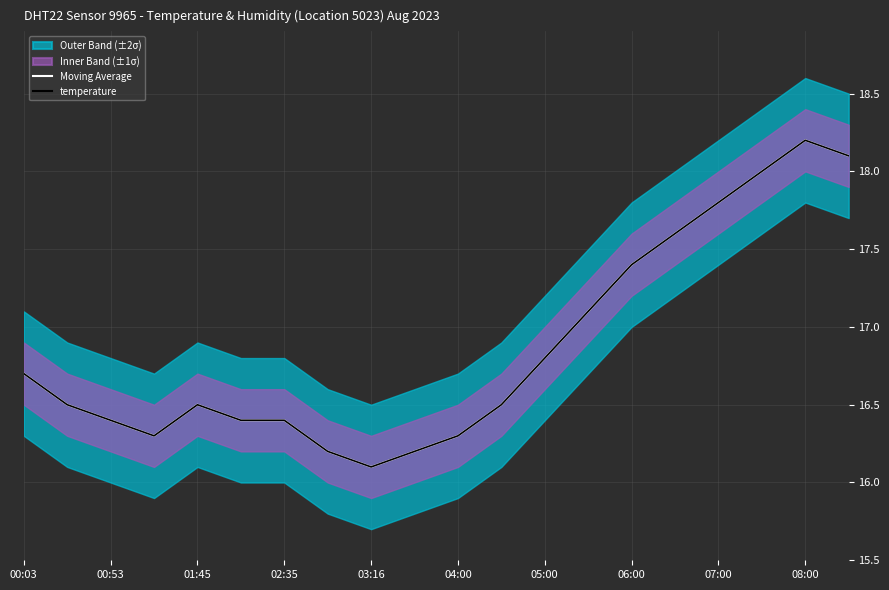

Reading left to right, extract all data points from this chart.

Moving Average: 16.7	16.5	16.4	16.3	16.5	16.4	16.4	16.2	16.1	16.2	16.3	16.5	16.8	17.1	17.4	17.6	17.8	18.0	18.2	18.1
temperature: 16.7	16.5	16.4	16.3	16.5	16.4	16.4	16.2	16.1	16.2	16.3	16.5	16.8	17.1	17.4	17.6	17.8	18.0	18.2	18.1